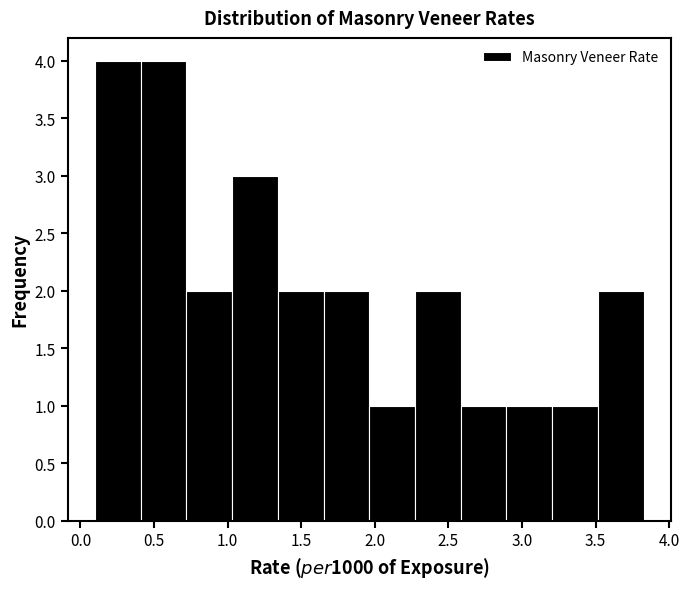

Reading left to right, transcribe this chart: for each bar, give the range it covers on the x-axis and its height. Neither the bar edges nor the heights are printed on the chart, so give them approximately, as read against the axes.

0.10 to 0.40: 4
0.40 to 0.70: 4
0.70 to 1.05: 2
1.05 to 1.35: 3
1.35 to 1.65: 2
1.65 to 1.95: 2
1.95 to 2.25: 1
2.25 to 2.60: 2
2.60 to 2.90: 1
2.90 to 3.20: 1
3.20 to 3.50: 1
3.50 to 3.85: 2